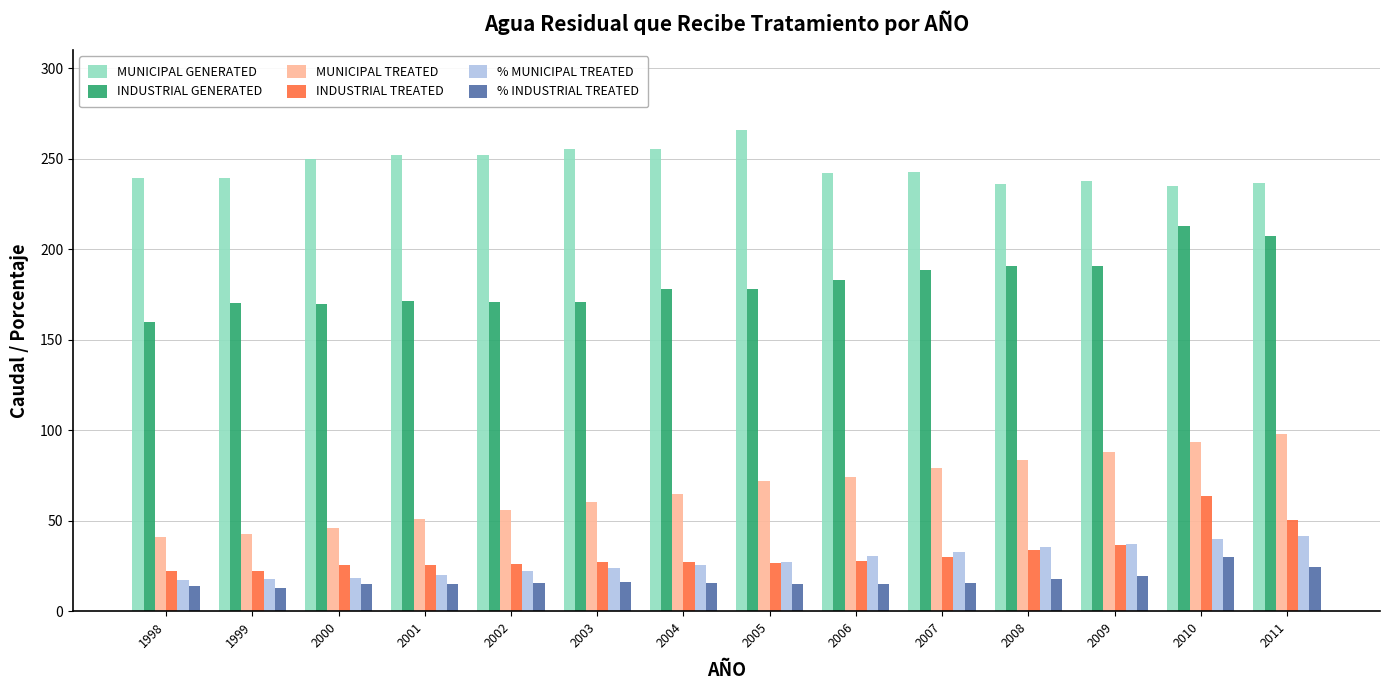

What is the value of the % MUNICIPAL TREATED bar at the 2nd from the left?

17.7